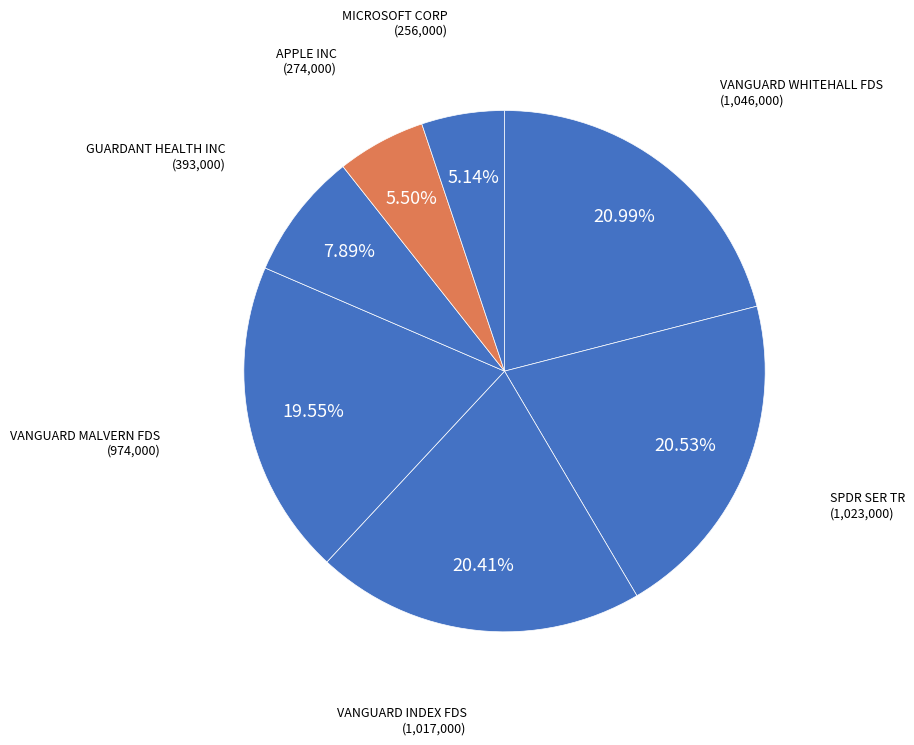

How many slices are in this pie chart?

7